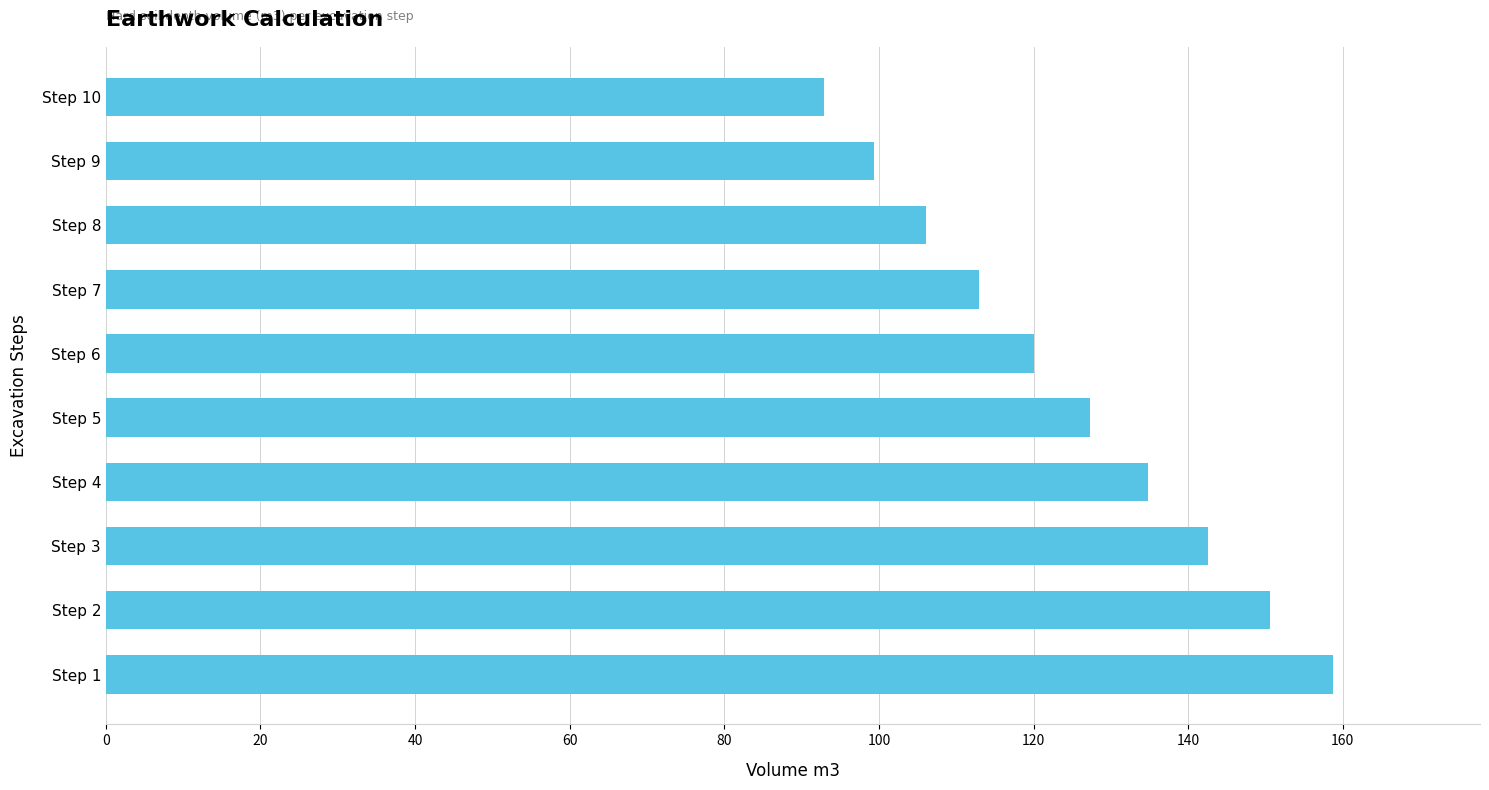

What is the change in value from Step 5 to Step 7?

-14.4